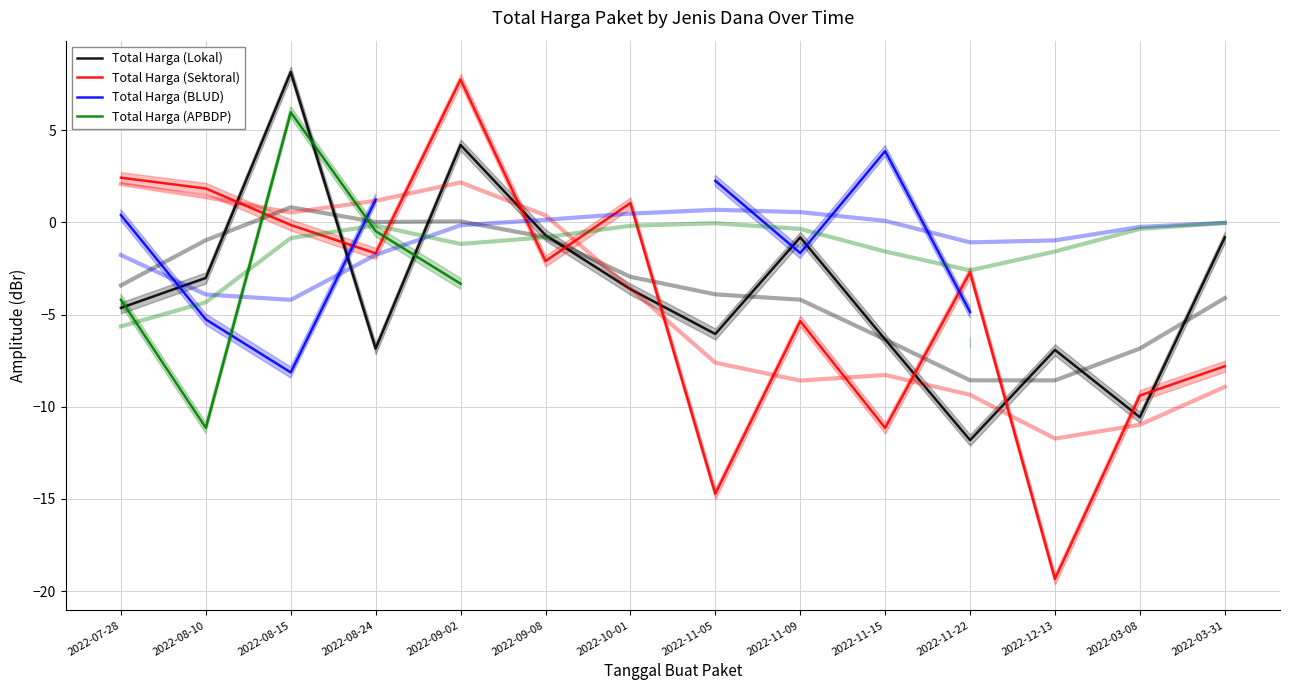

What value does the Total Harga (APBDP) series have at 2022-08-24?

-0.5